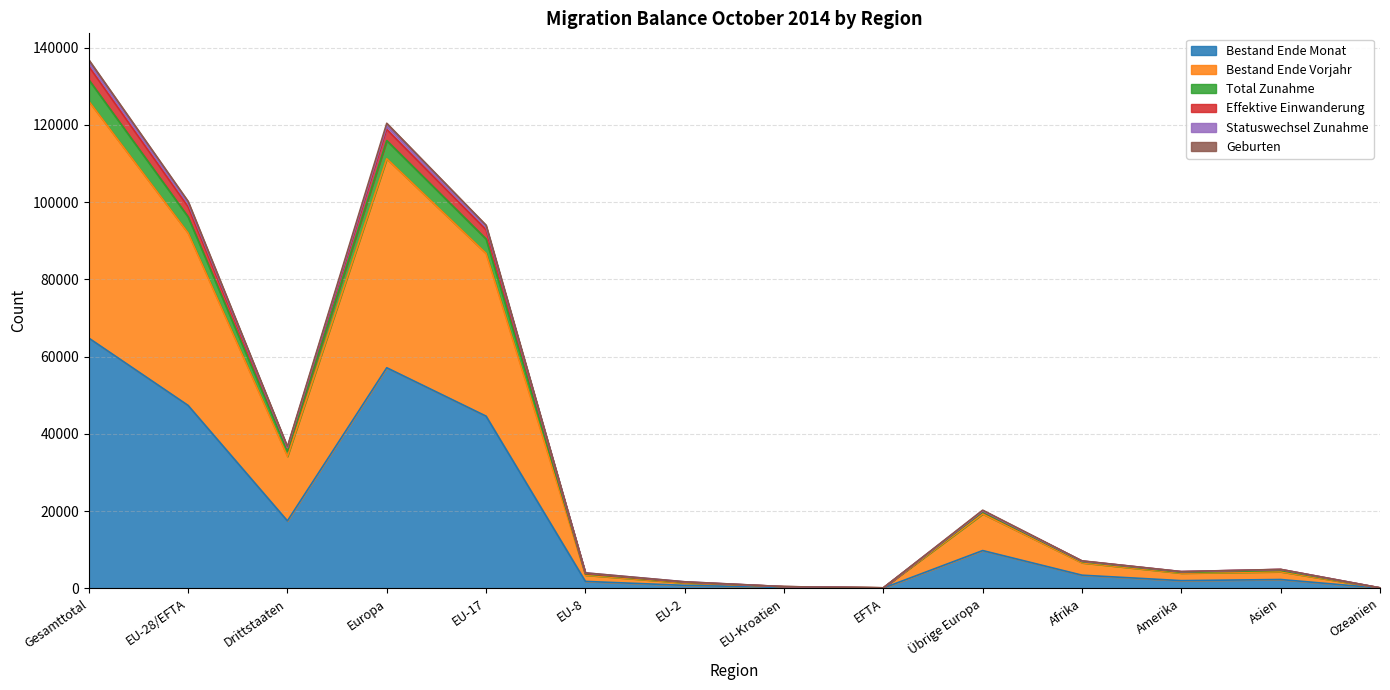

What is the label of the 9th point from the right?

EU-8